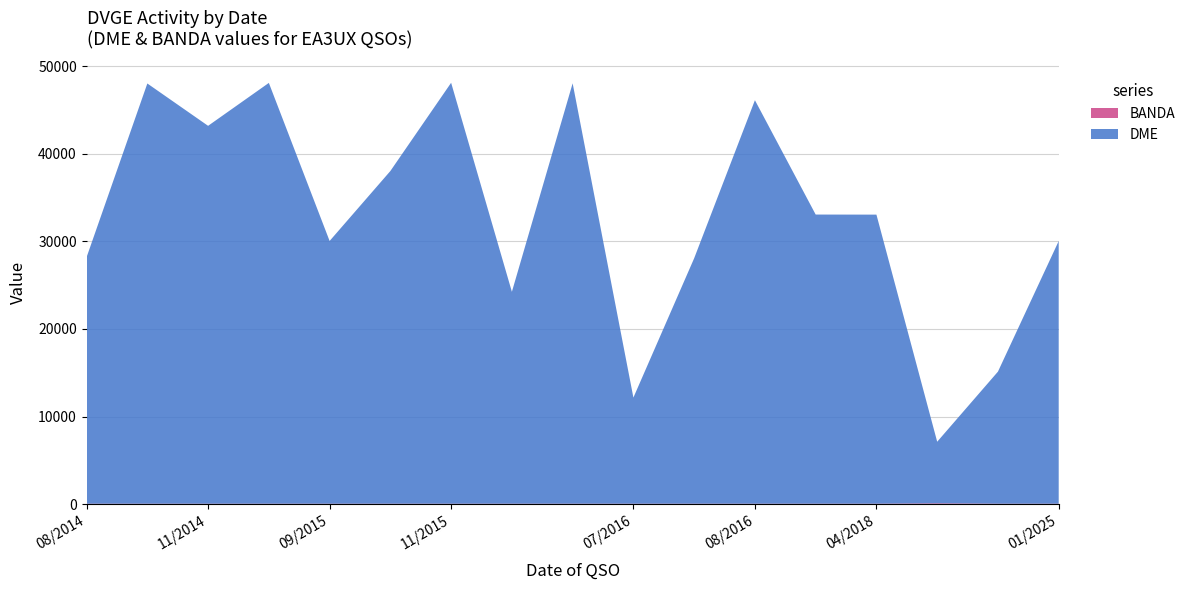

Reading left to right, transcribe all the data shown in this chart.

DME: 16/05/2016=48028	17/10/2014=48009	23/11/2015=48090	15/04/2015=48075	13/05/2019=15088	31/07/2016=12124	31/03/2019=7039	09/02/2016=24210	12/08/2016=28040	23/08/2014=28161	11/01/2025=30008	18/09/2015=30016	22/04/2018=33026	18/11/2017=33035	05/11/2014=43171	14/11/2015=38009	18/08/2016=46099
BANDA: 16/05/2016=40	17/10/2014=40	23/11/2015=40	15/04/2015=40	13/05/2019=40	31/07/2016=40	31/03/2019=80	09/02/2016=40	12/08/2016=40	23/08/2014=40	11/01/2025=40	18/09/2015=40	22/04/2018=40	18/11/2017=40	05/11/2014=40	14/11/2015=40	18/08/2016=40